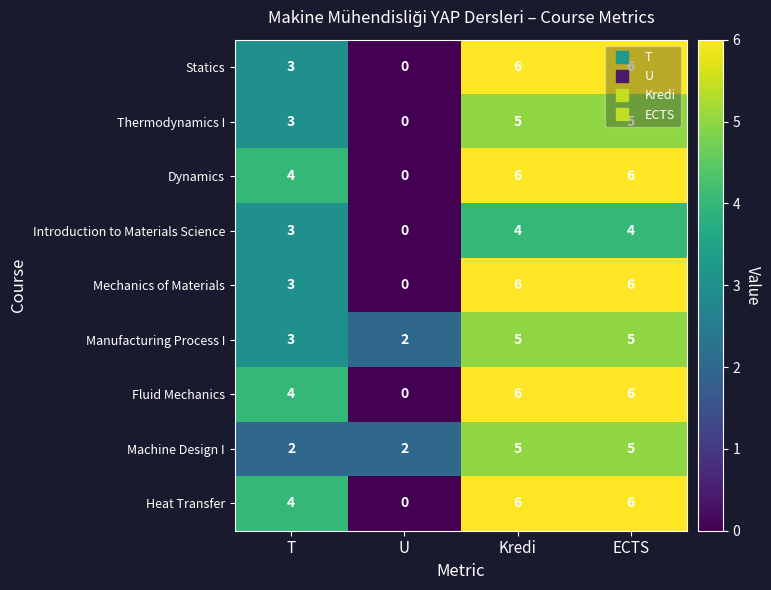

Count the number of data series in this chart.

9